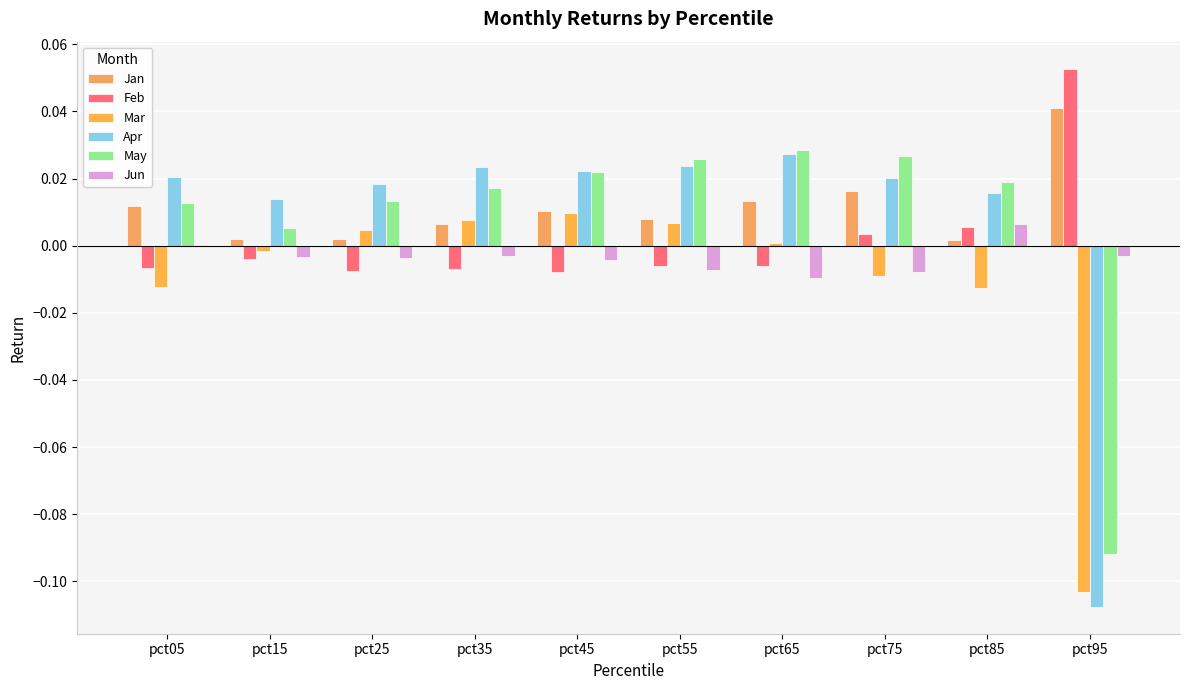

Rank the categories by Jan value from highest to lowest.

pct95, pct75, pct65, pct05, pct45, pct55, pct35, pct25, pct15, pct85